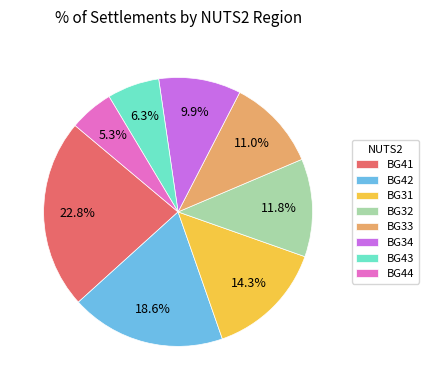

How much of the chart is everything except BG44?

94.7%